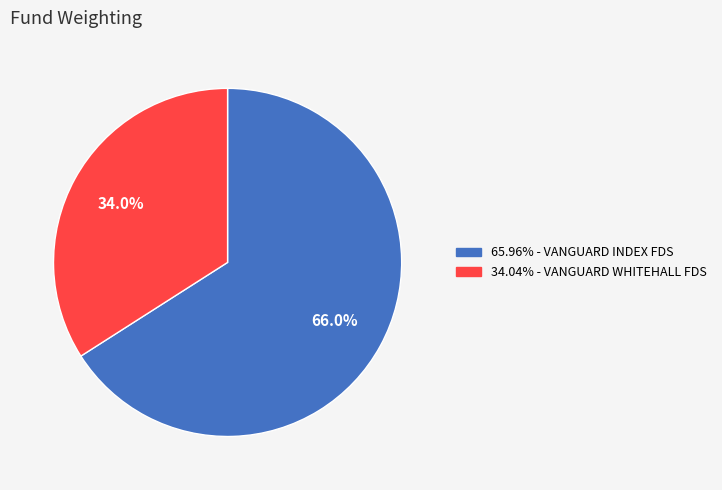

Does any single category account for the majority?

Yes